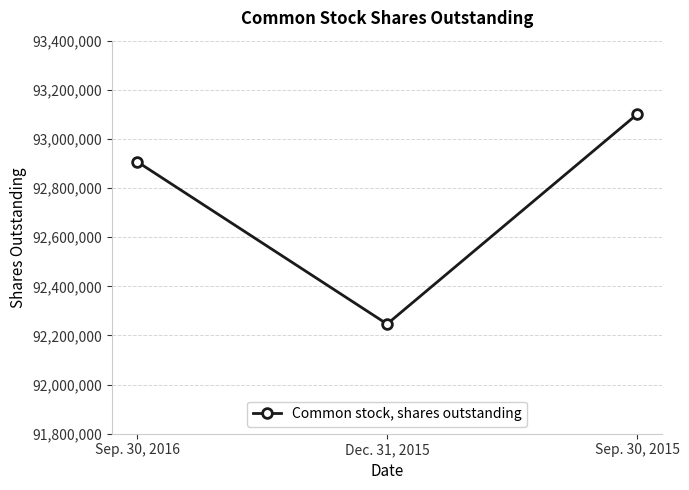

Which has a higher value, Dec. 31, 2015 or Sep. 30, 2016?

Sep. 30, 2016